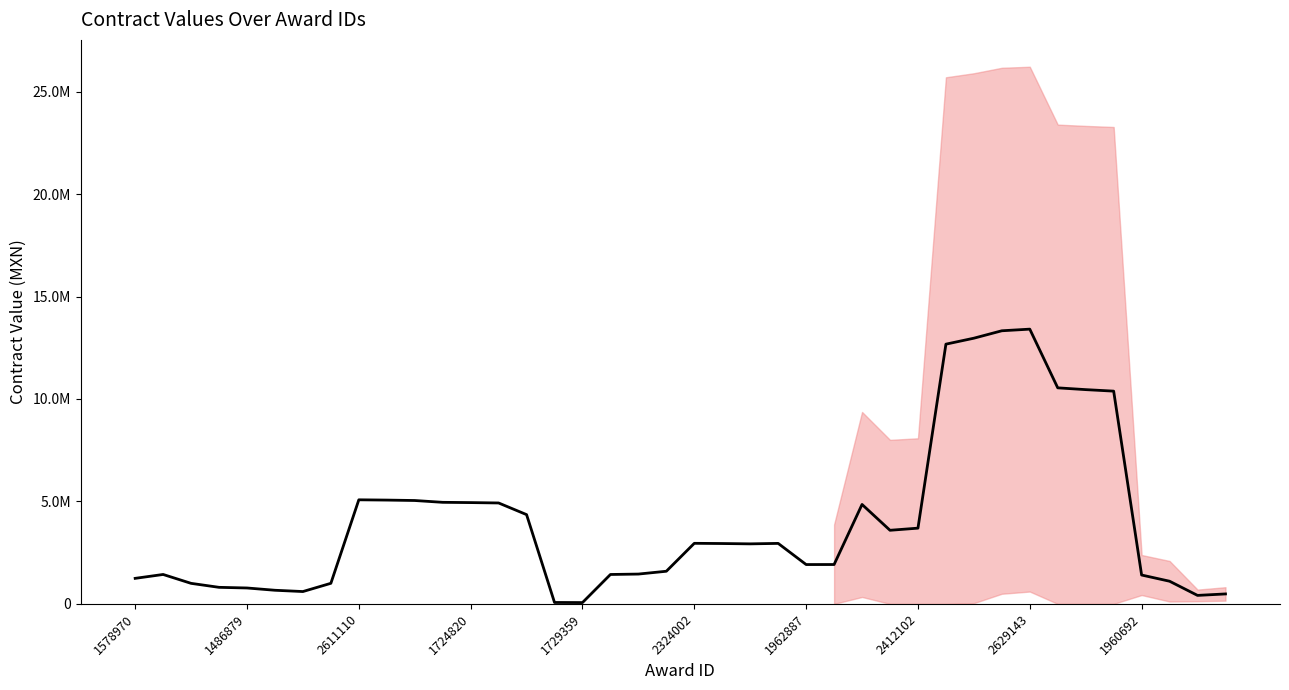

What is the sum of the values at 27 and 22?

6521365.0